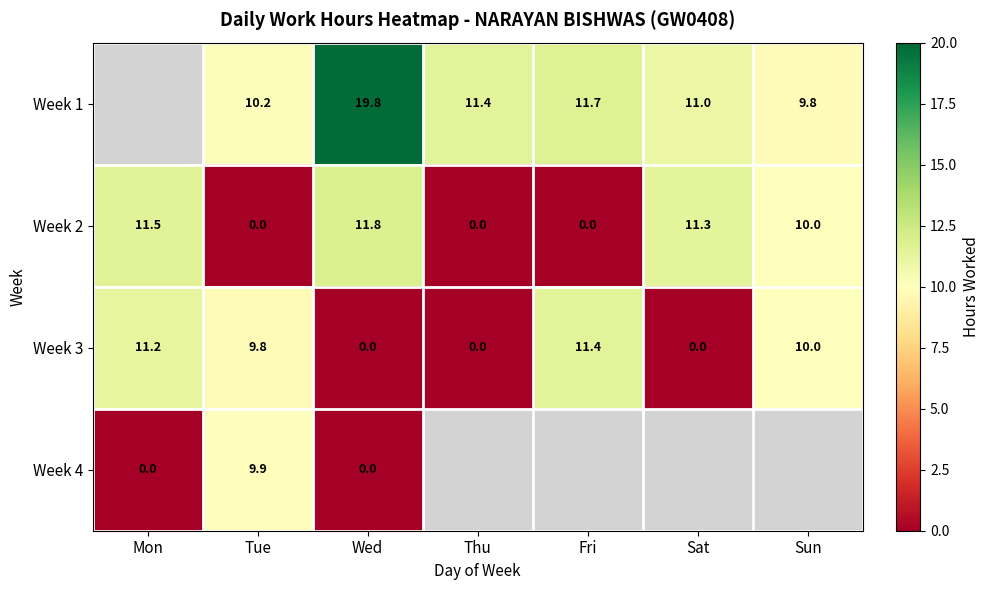

Is the value of Week 1 at Sun greater than the value of Week 3 at Thu?

Yes